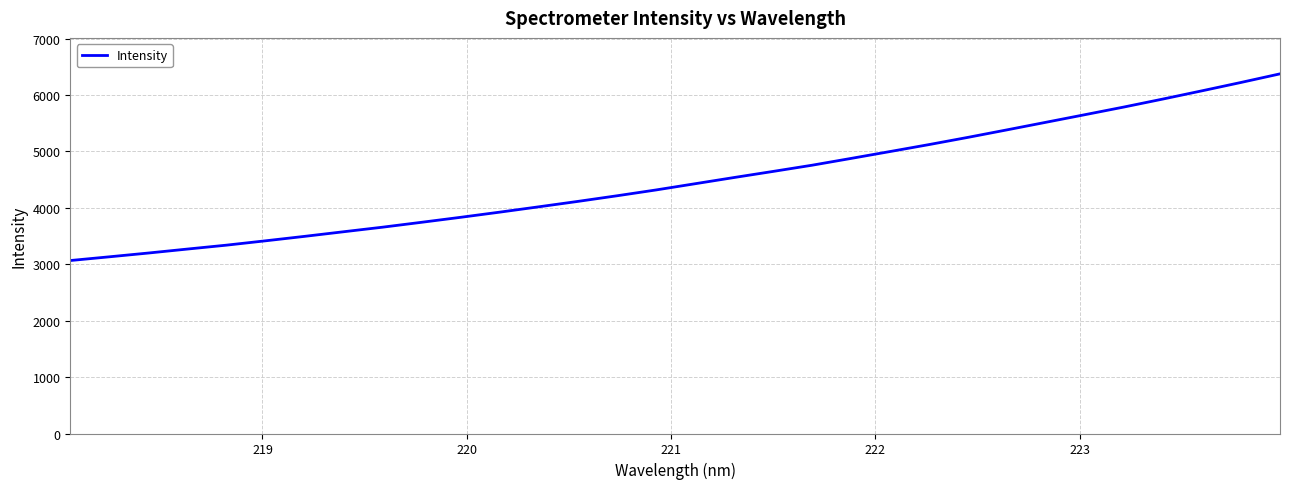

What is the difference between the maximum and minimum values?

3309.7